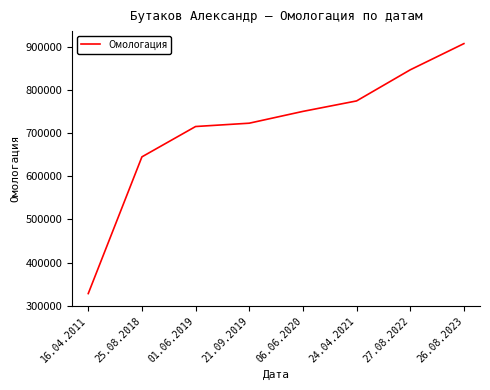

Read the value at 25.08.2018, to the nearest 10.

645000